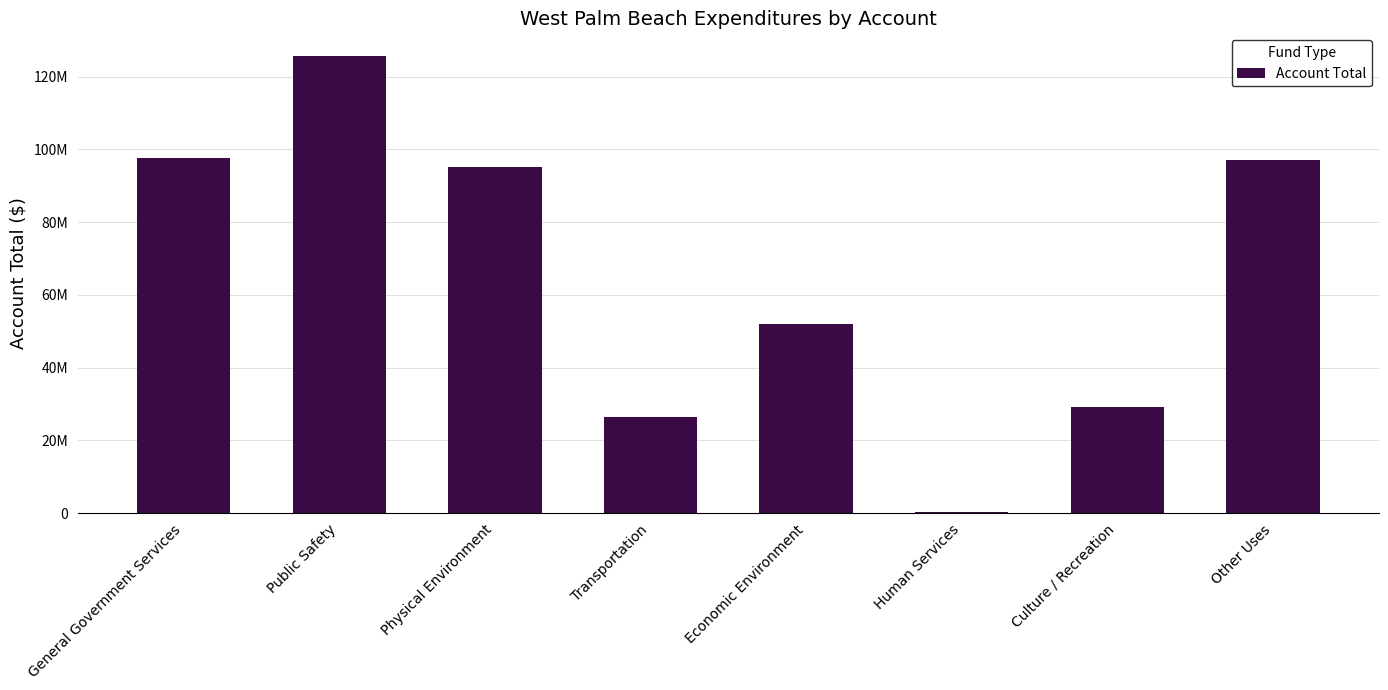

At which label is the value closest to 63006930?

Economic Environment